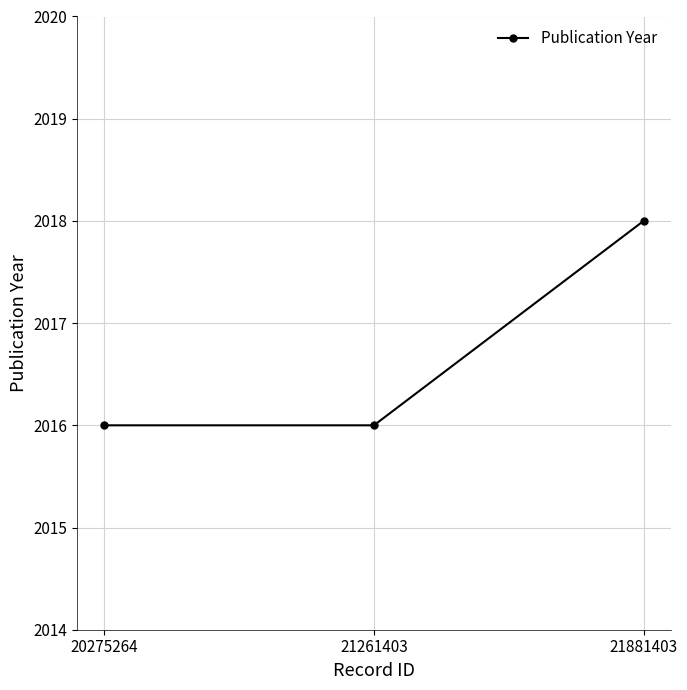

What is the ratio of the value at 20275264 to the value at 21881403?

1.0